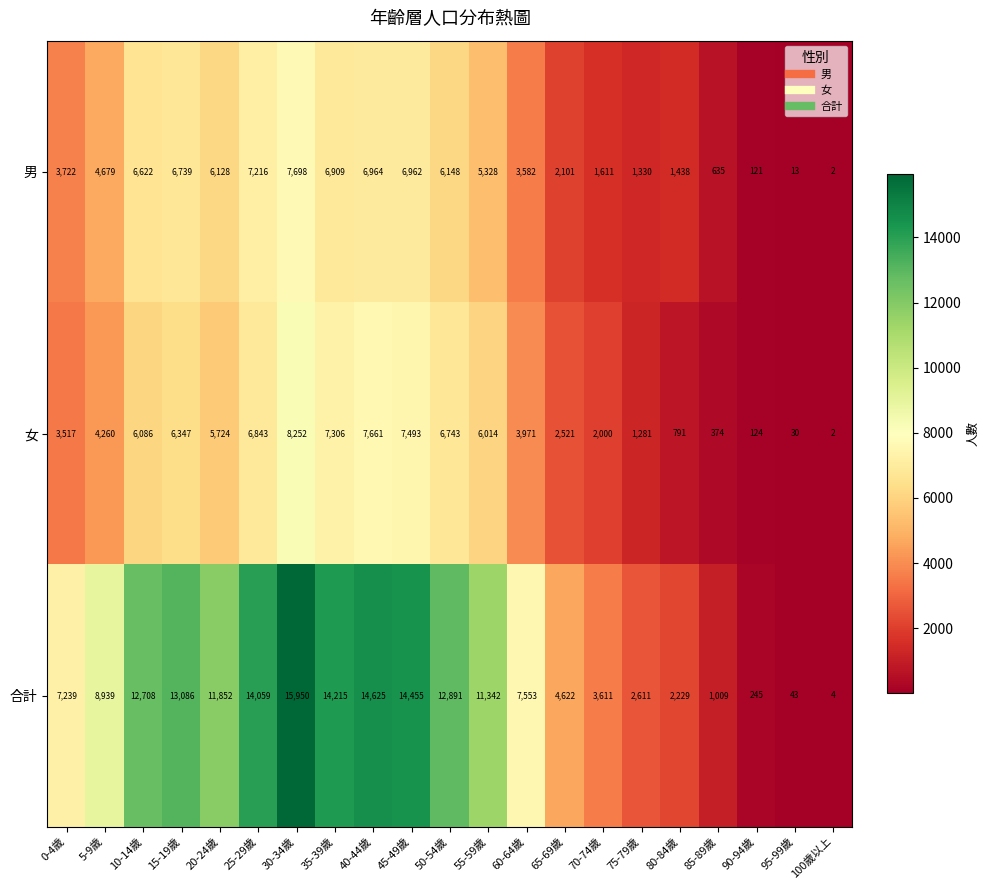

At which category is the sum across all series the highest?

30-34歲